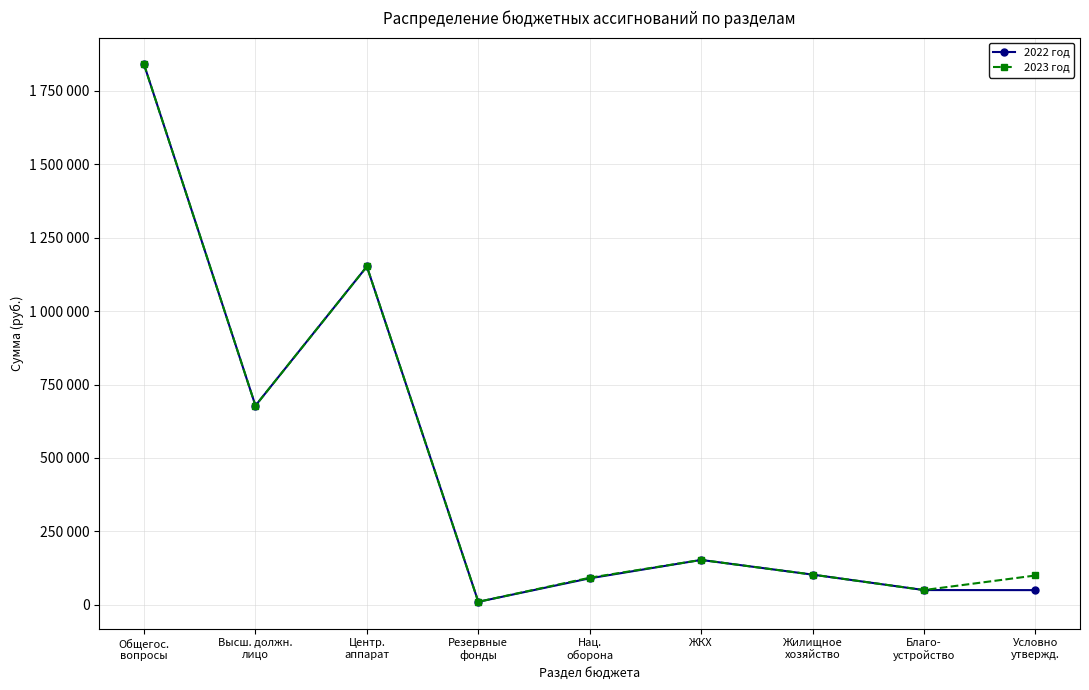

Is this an area chart (filled region under the line)?

No